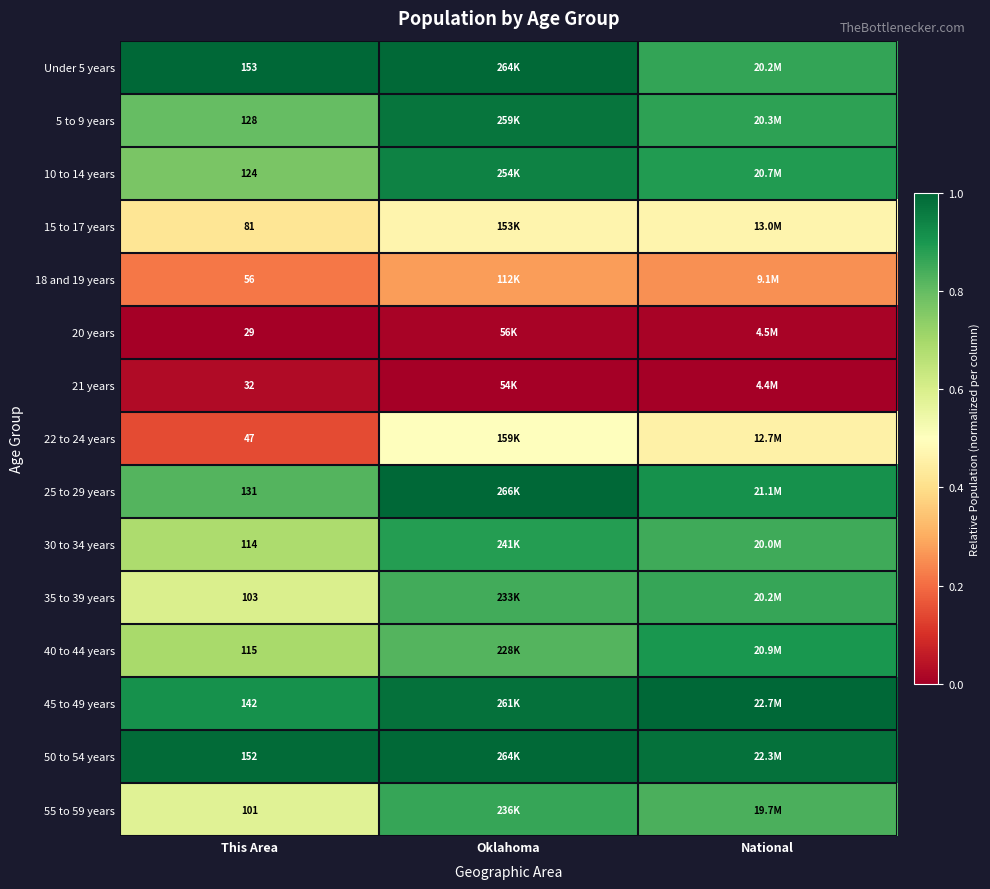

At Oklahoma, list the series in order from smallest to largest.

21 years, 20 years, 18 and 19 years, 15 to 17 years, 22 to 24 years, 40 to 44 years, 35 to 39 years, 55 to 59 years, 30 to 34 years, 10 to 14 years, 5 to 9 years, 45 to 49 years, Under 5 years, 50 to 54 years, 25 to 29 years